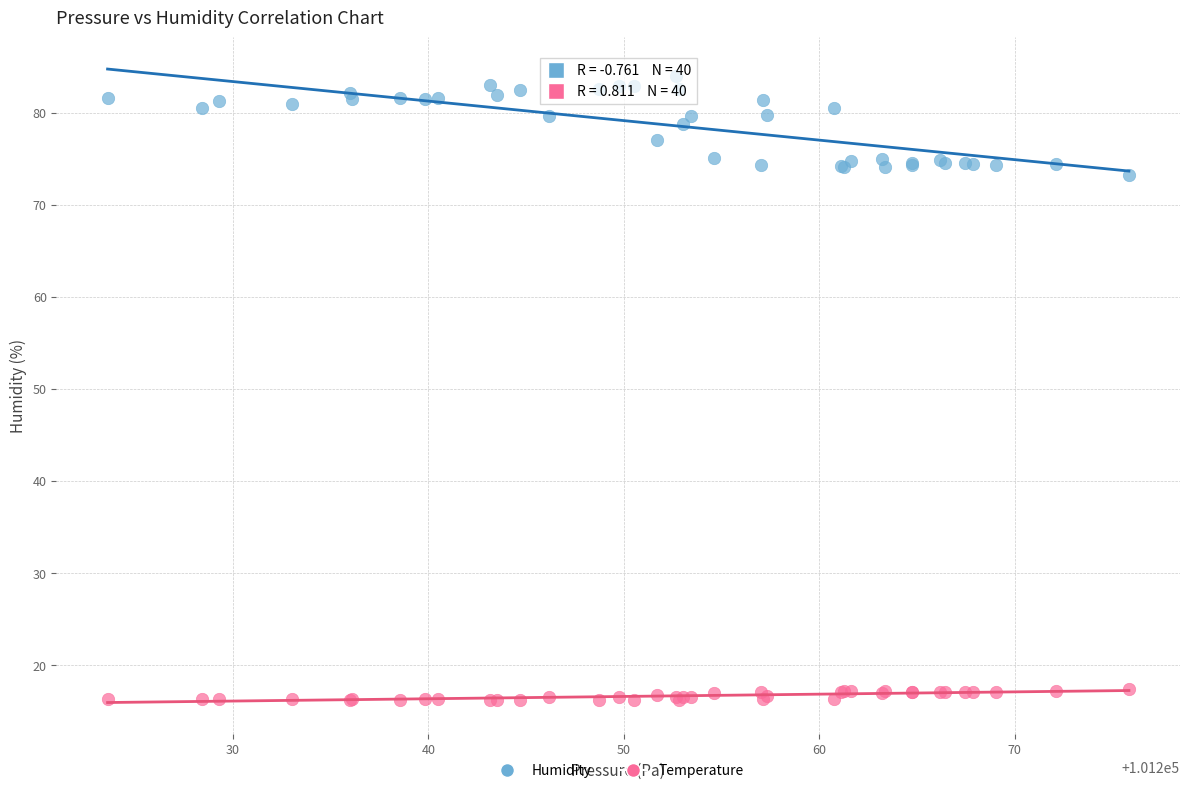

Across all series, what Y value is closest to 50?

73.2